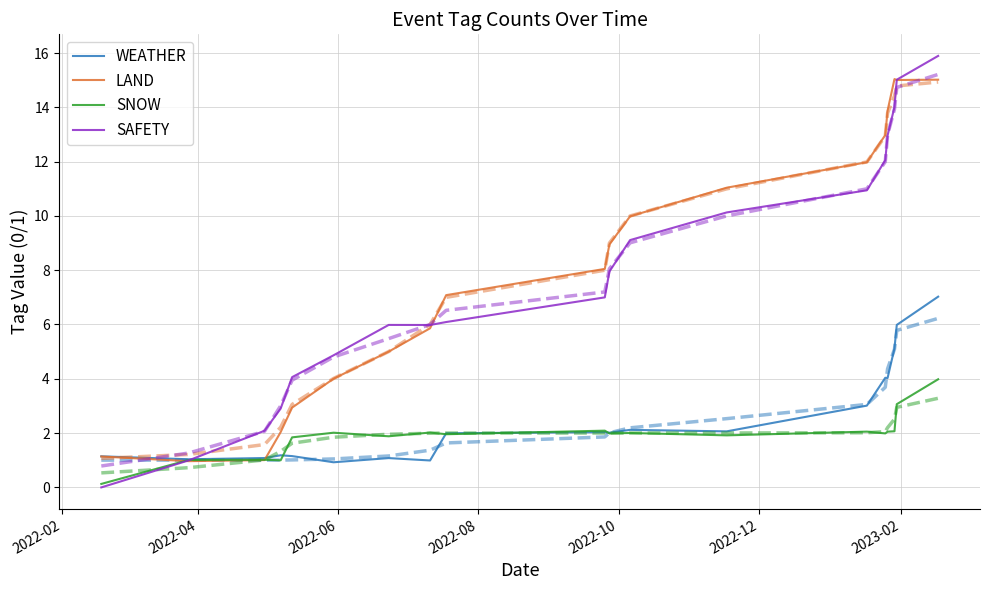

What is the sum of the WEATHER values at 10 and 18?

9.0